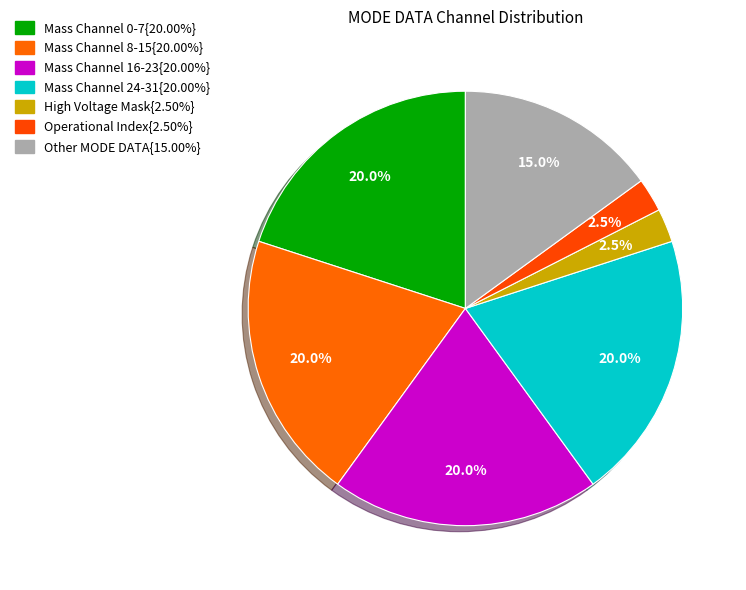

How many segments does this pie chart have?

7